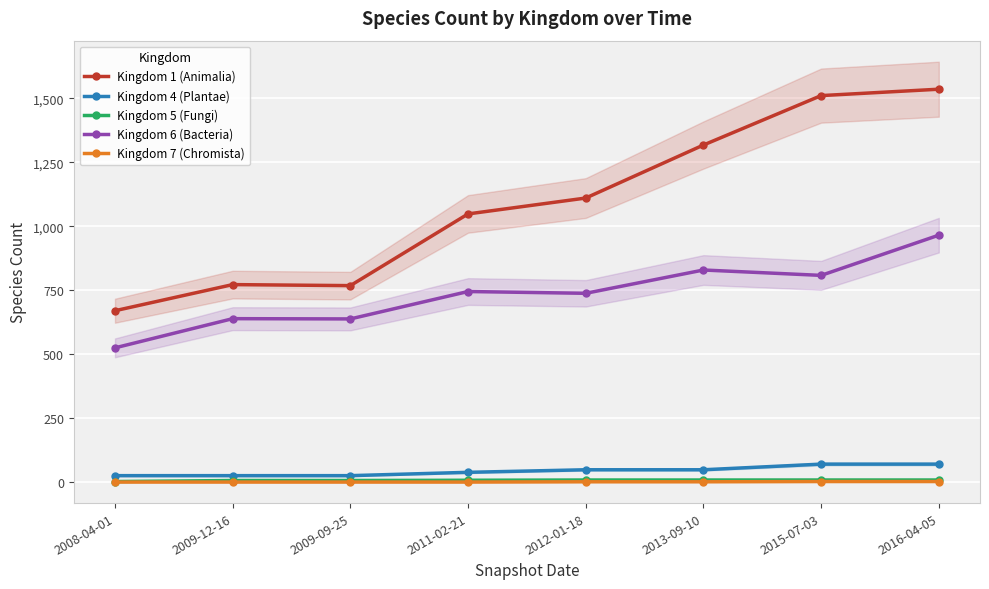

At which label is Kingdom 7 (Chromista) closest to 2?

2012-01-18